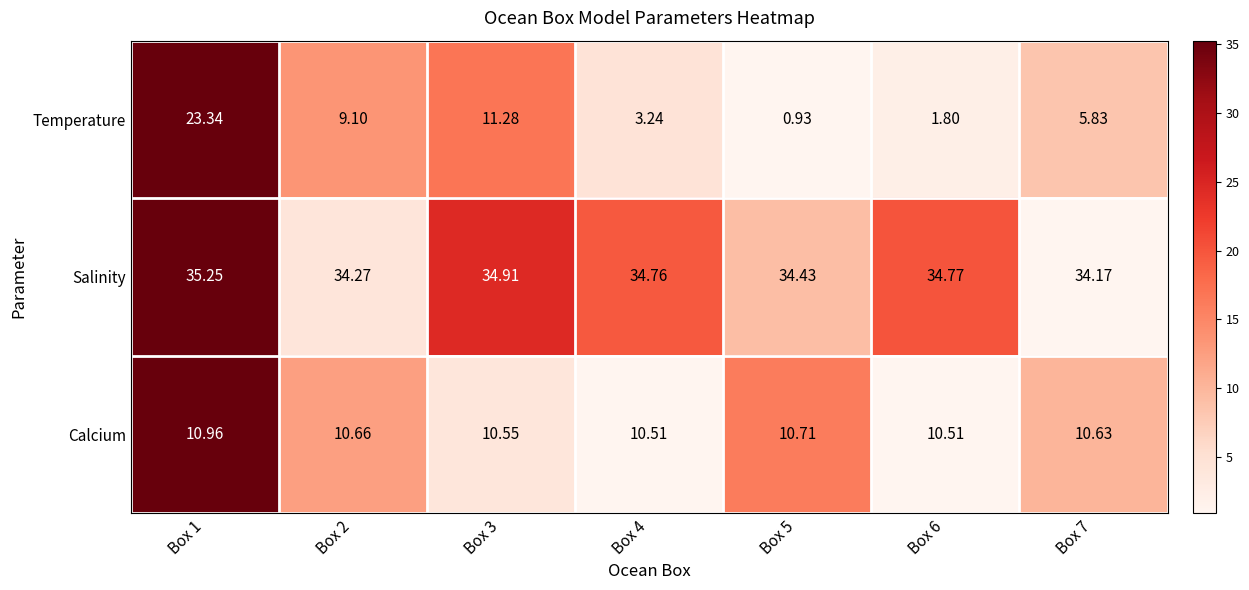

At Box 1, list the series in order from largest to smallest.

Salinity, Temperature, Calcium